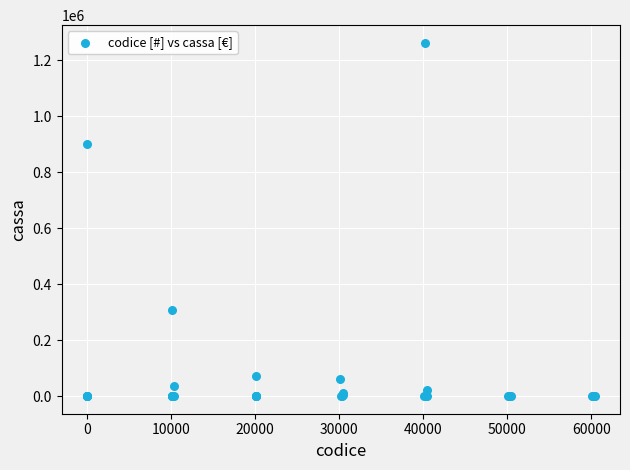

What Y value in the scatter plot is closest to 631450?

900000.0